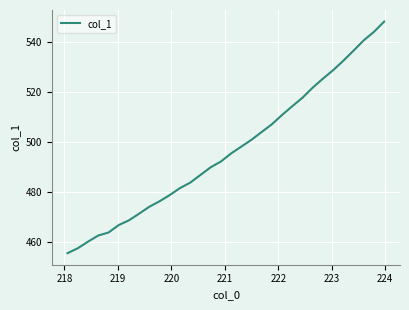

What is the minimum value shown in the chart?

455.5